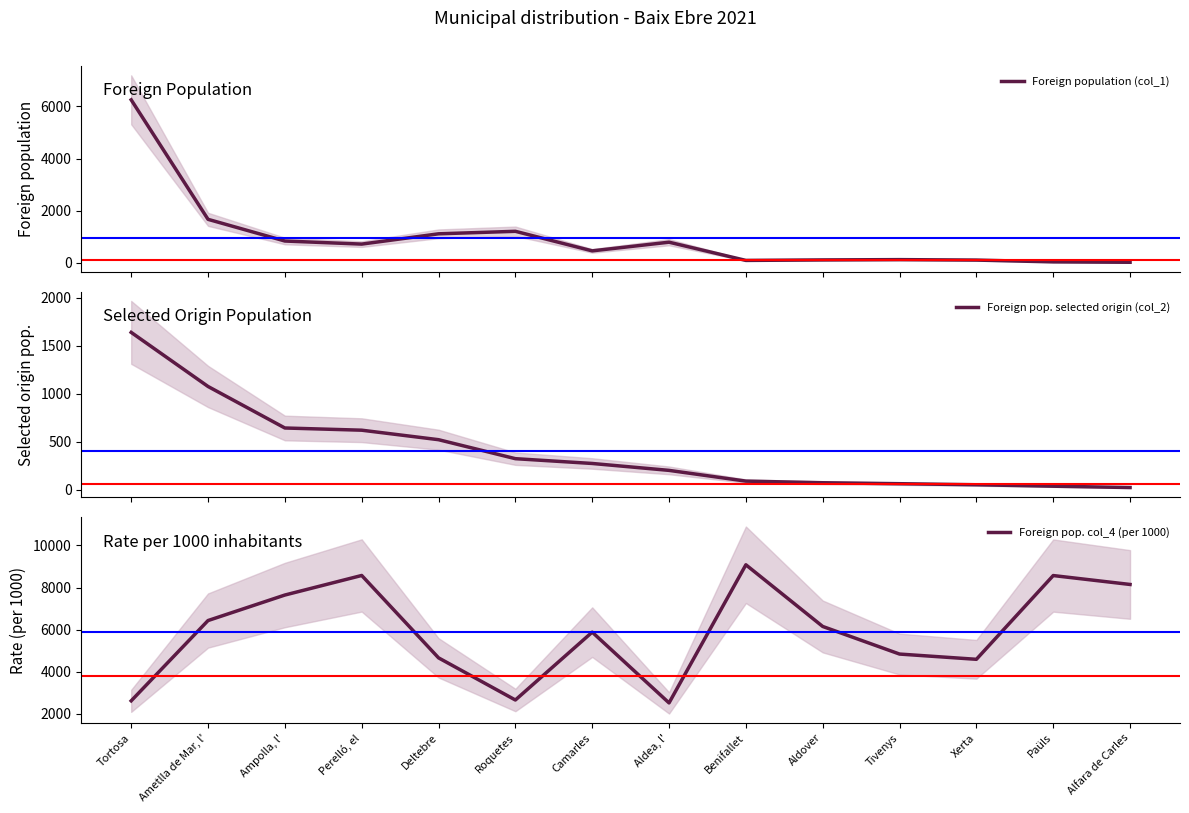

Is it true that Foreign pop. selected origin (col_2) equals 109 at Aldea, l'?

False